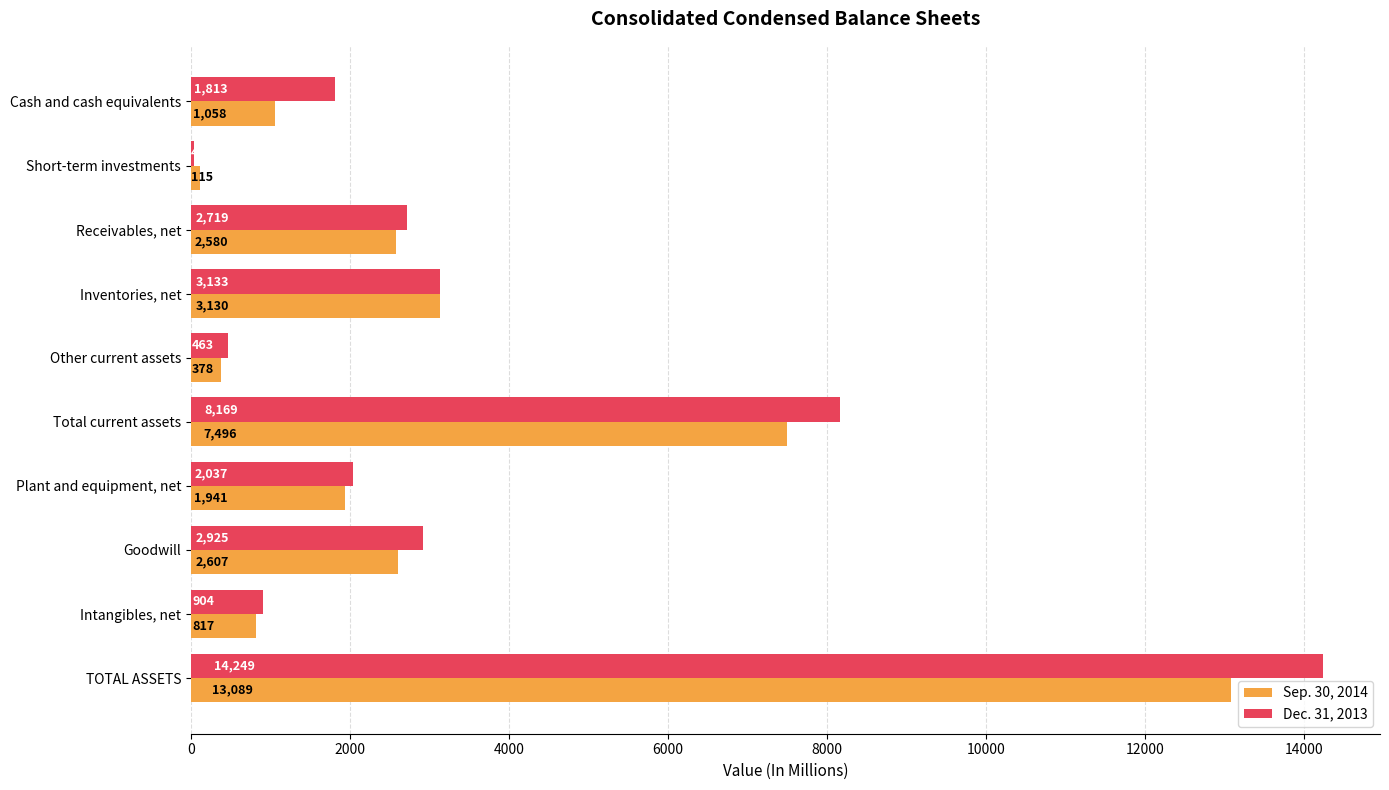

Is it true that Sep. 30, 2014 equals 378 at Other current assets?

True